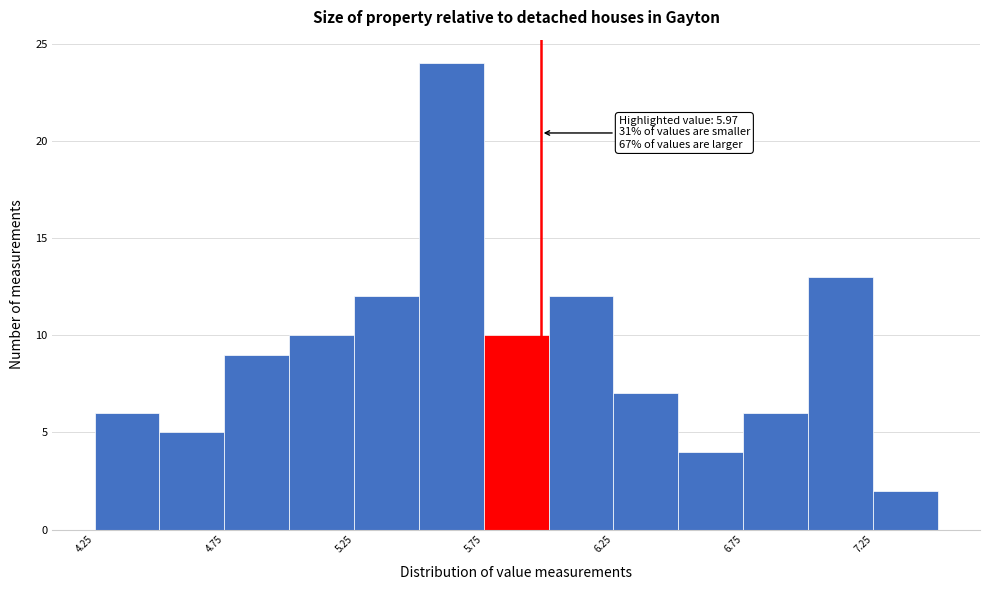

Over which range of the x-axis is the bar tallest?

5.50 to 5.75